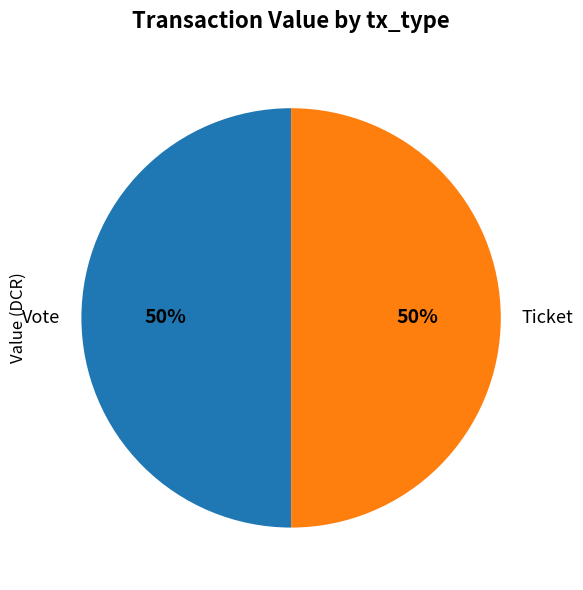

True or false: Ticket accounts for 50% of the total.

True